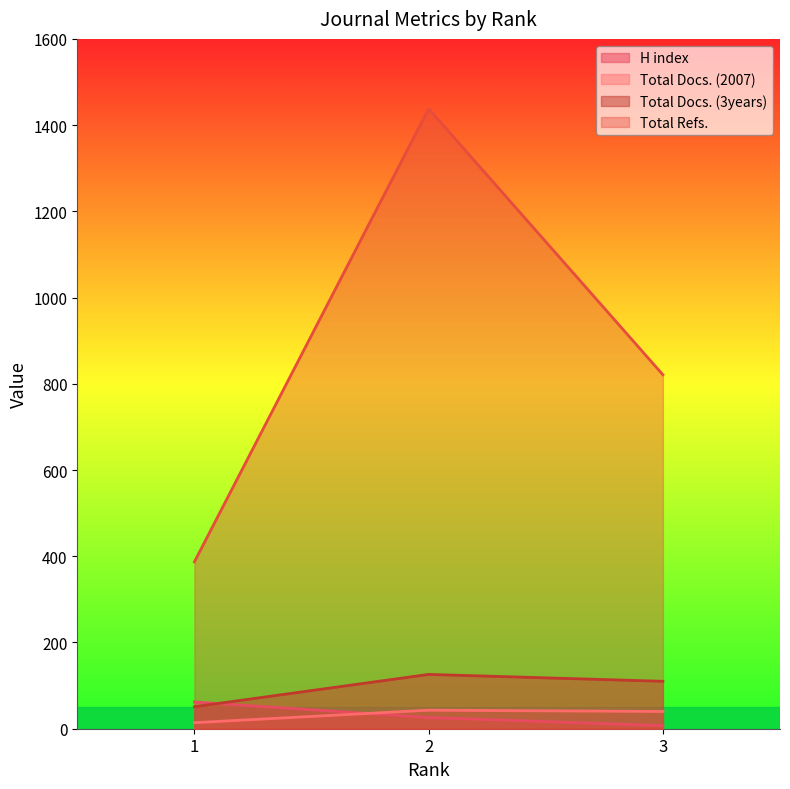

At how many categories does at least one series exceed 314?

3